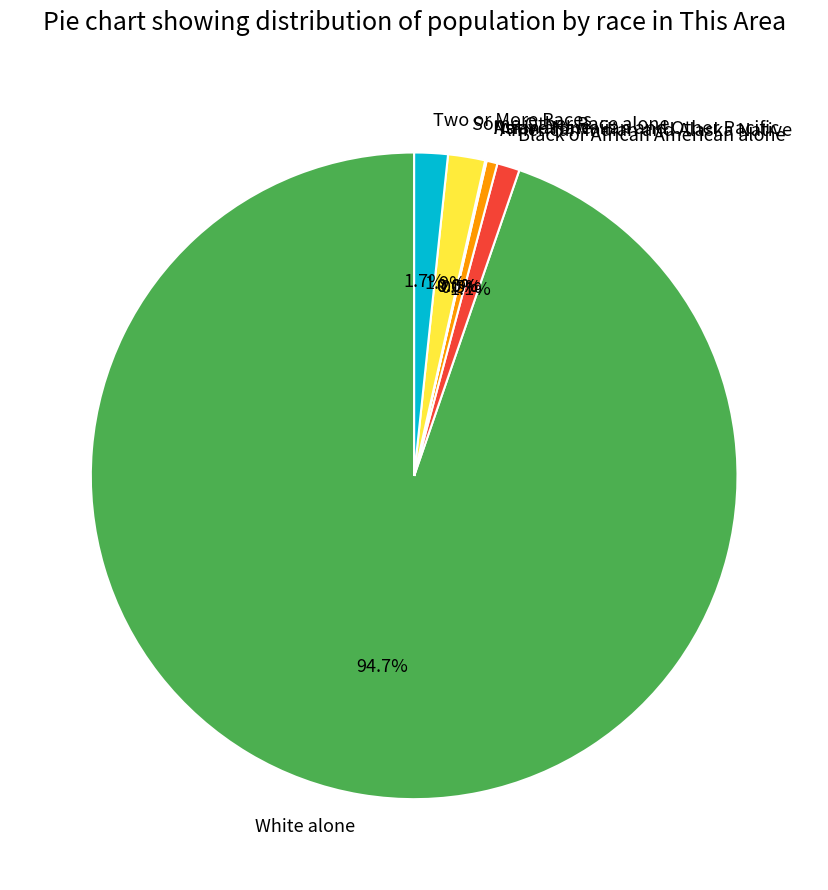

To the nearest percent, what is the average slice percentage?

14%